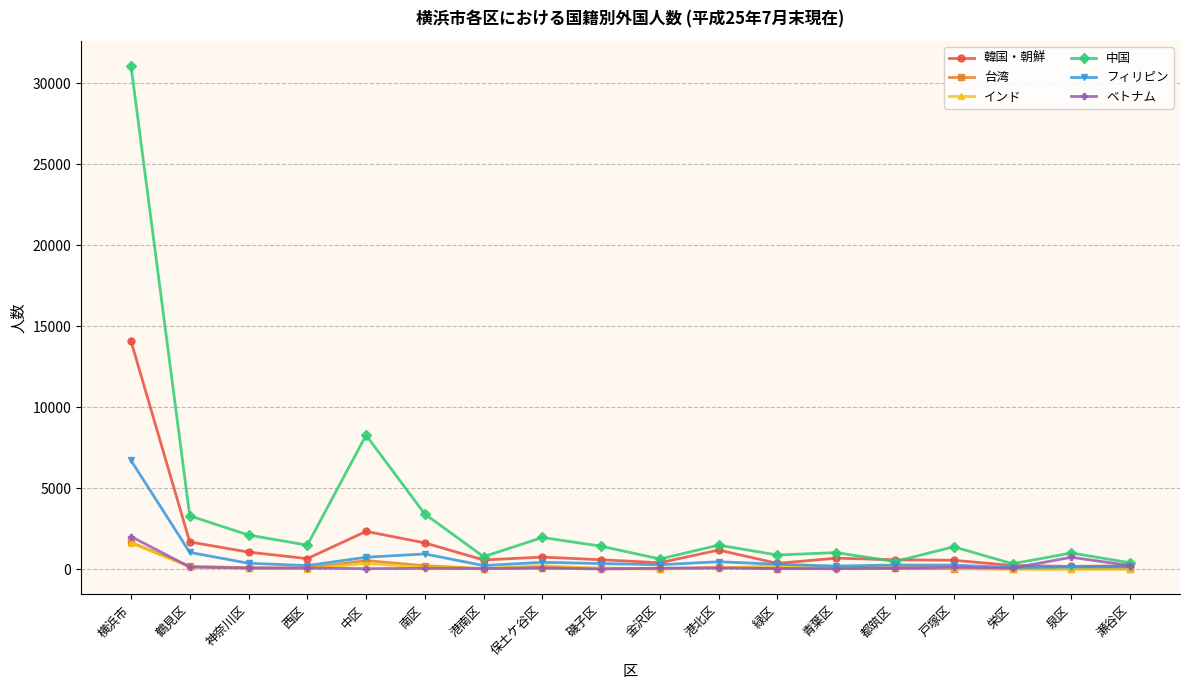

The value of 韓国・朝鮮 at 横浜市 is 14087. True or false?

True